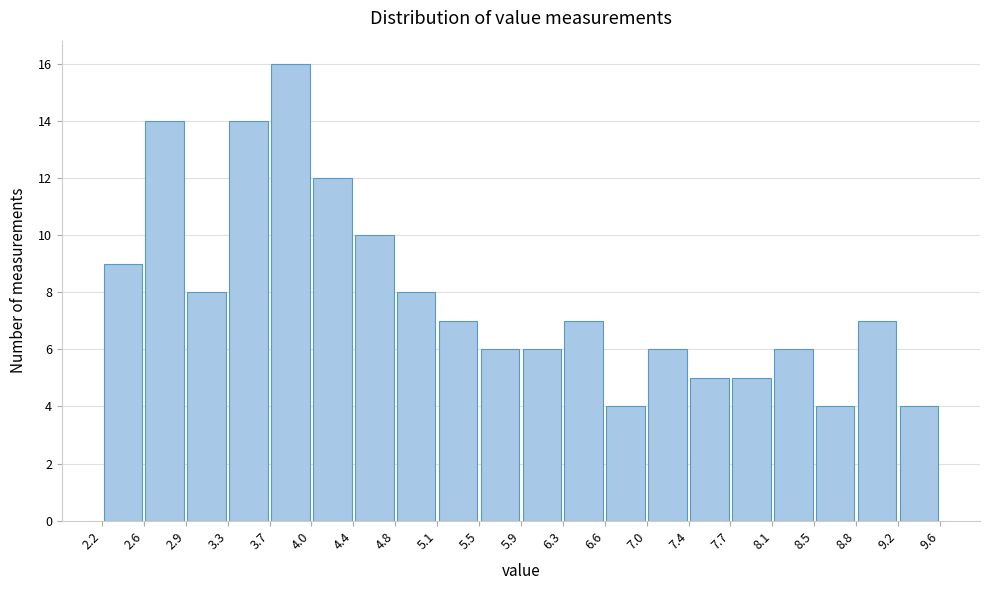

Reading left to right, transcribe this chart: for each bar, give the range it covers on the x-axis and its height. The values are not printed on the chart, so give them approximately, as read against the axis.

2.2 to 2.6: 9
2.6 to 2.9: 14
2.9 to 3.3: 8
3.3 to 3.7: 14
3.7 to 4.0: 16
4.0 to 4.4: 12
4.4 to 4.8: 10
4.8 to 5.1: 8
5.1 to 5.5: 7
5.5 to 5.9: 6
5.9 to 6.3: 6
6.3 to 6.6: 7
6.6 to 7.0: 4
7.0 to 7.4: 6
7.4 to 7.7: 5
7.7 to 8.1: 5
8.1 to 8.5: 6
8.5 to 8.8: 4
8.8 to 9.2: 7
9.2 to 9.6: 4